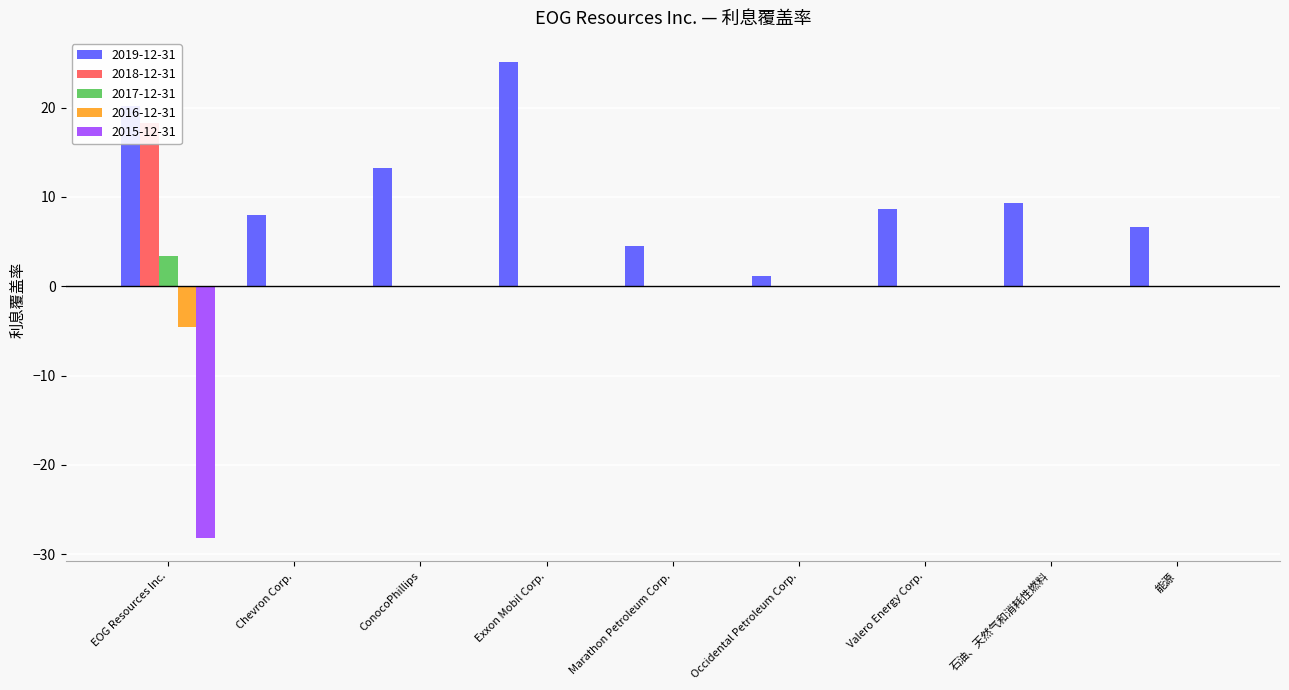

What is the label of the 7th bar from the right?

ConocoPhillips